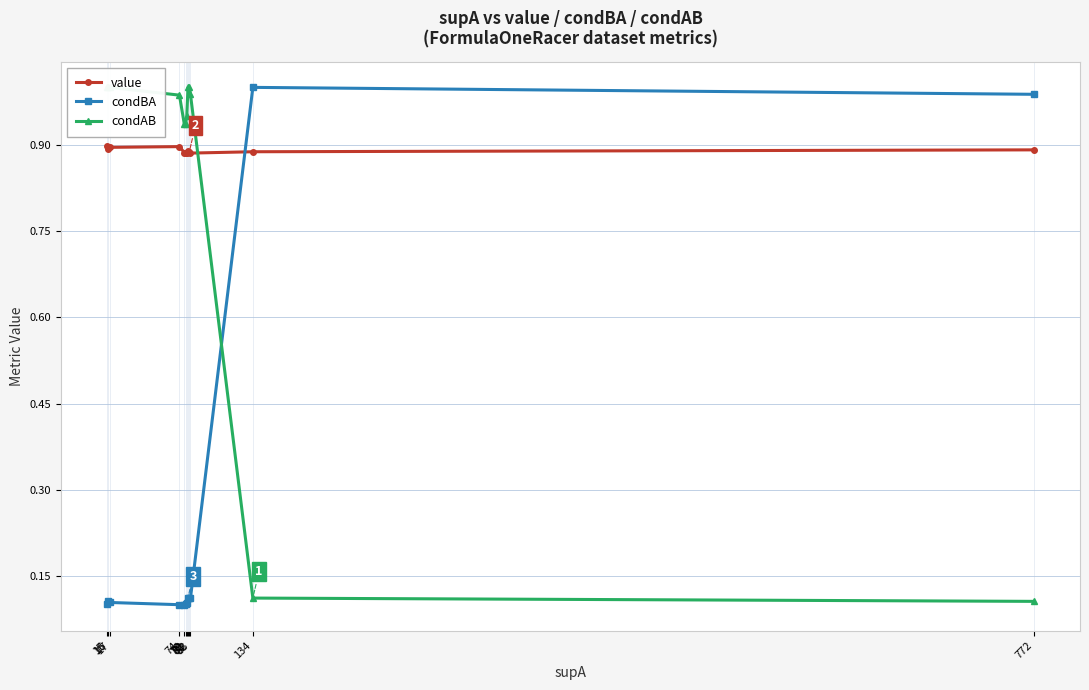

What are all the series names shown in the legend?

value, condBA, condAB